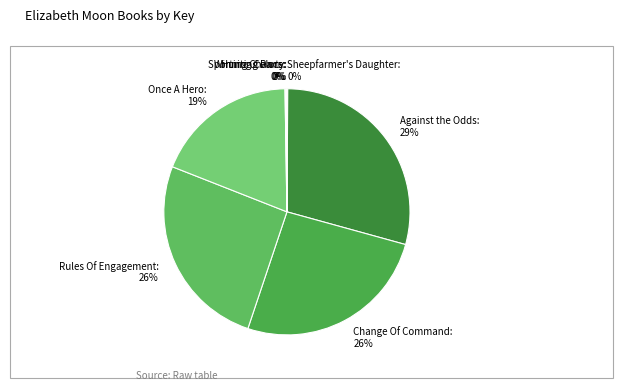

Is it true that Change Of Command is 12% of the pie?

False